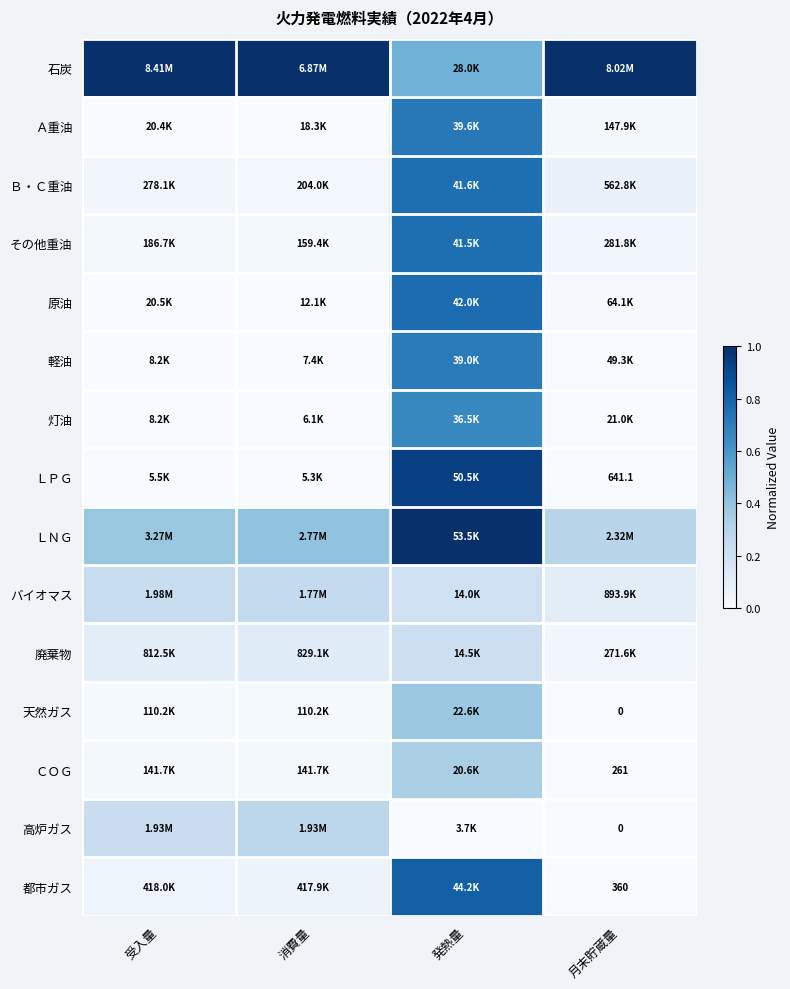

Which series has the largest total across all categories?

石炭